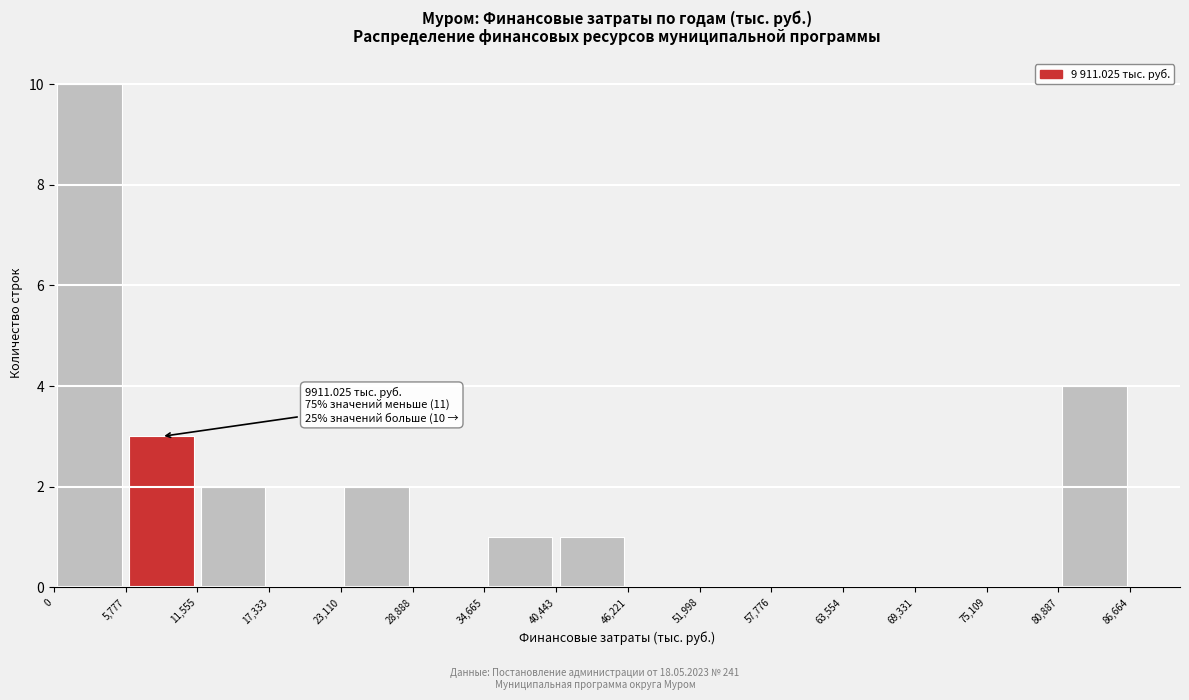

Over which range of the x-axis is the bar tallest?

0 to 5,777